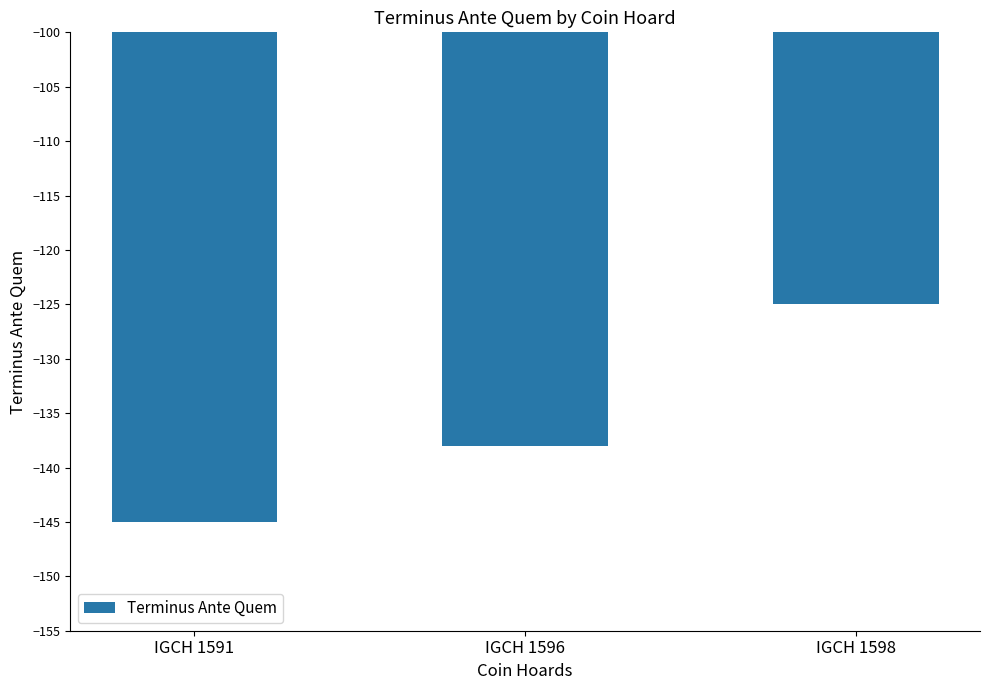

Does the chart contain stacked bars?

No